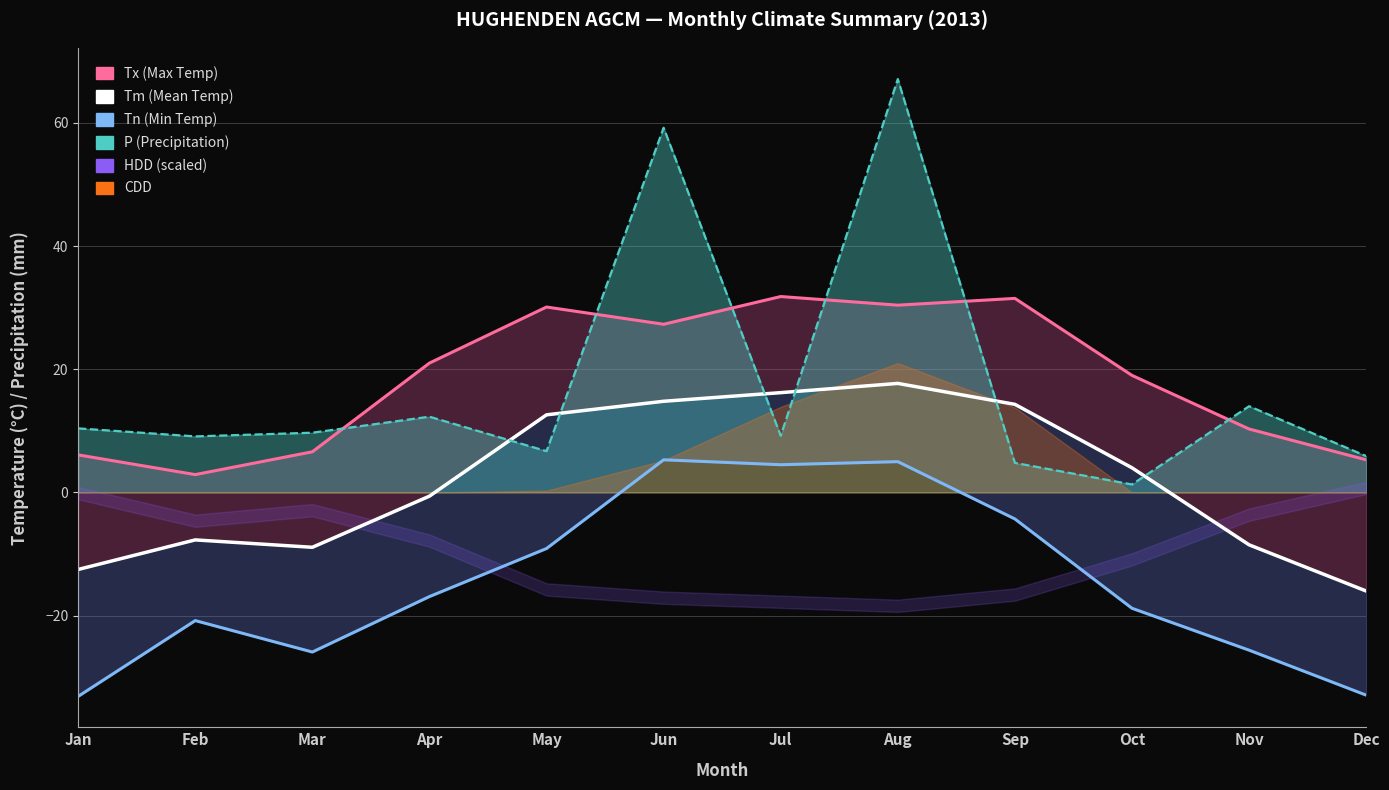

How many data points does each series have?

12